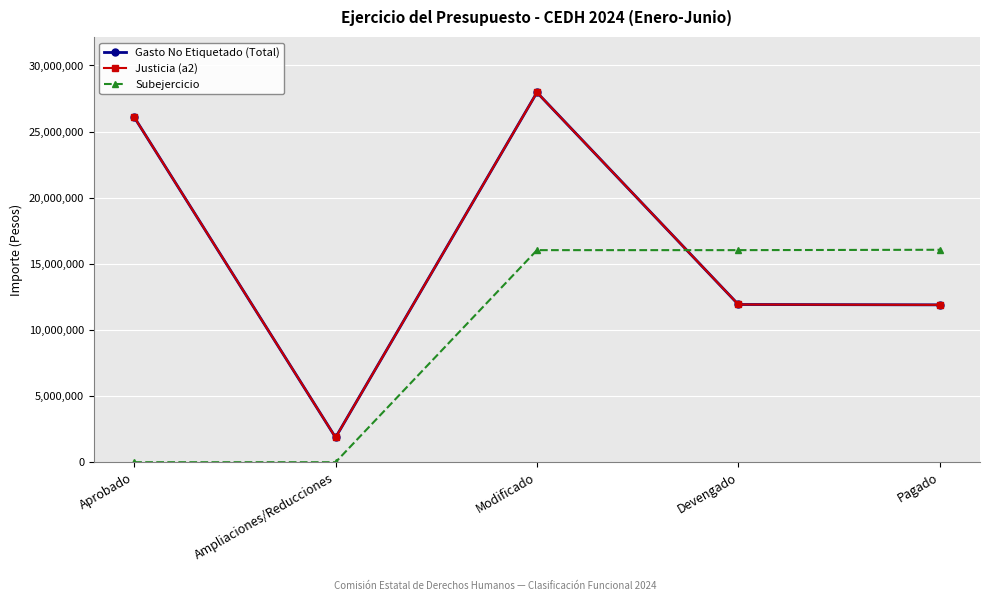

Is this an area chart (filled region under the line)?

No